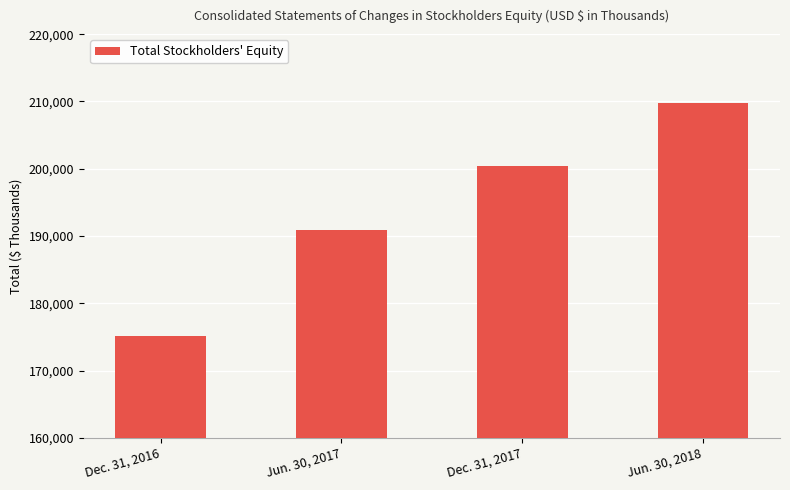

True or false: the data shows 92943 at Jun. 30, 2018.

False